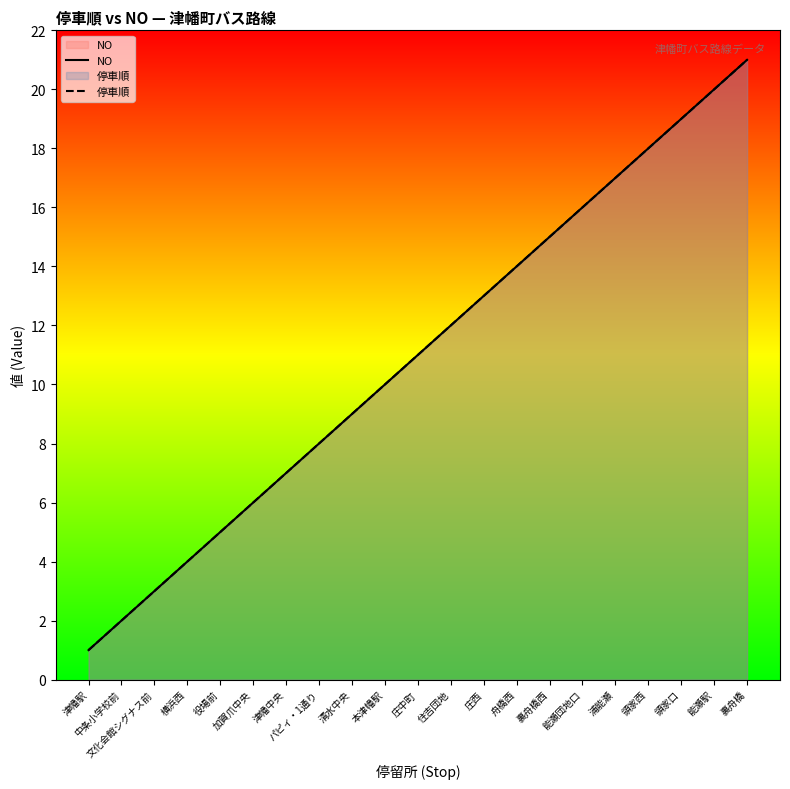

What is the label of the 13th point from the right?

清水中央